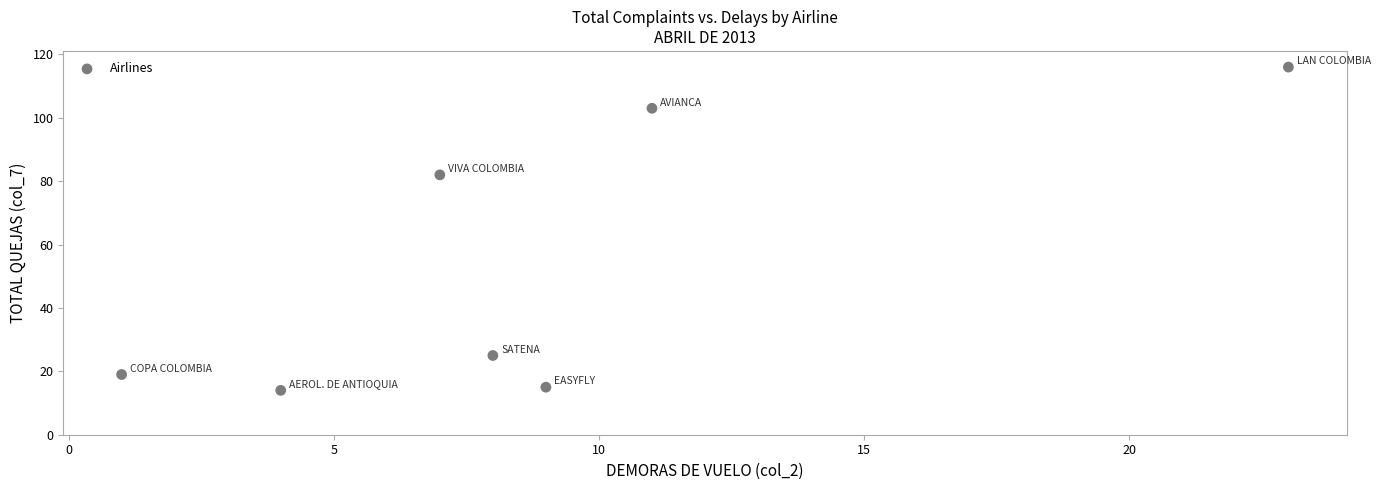

What is the range of X values (max minus min)?

22